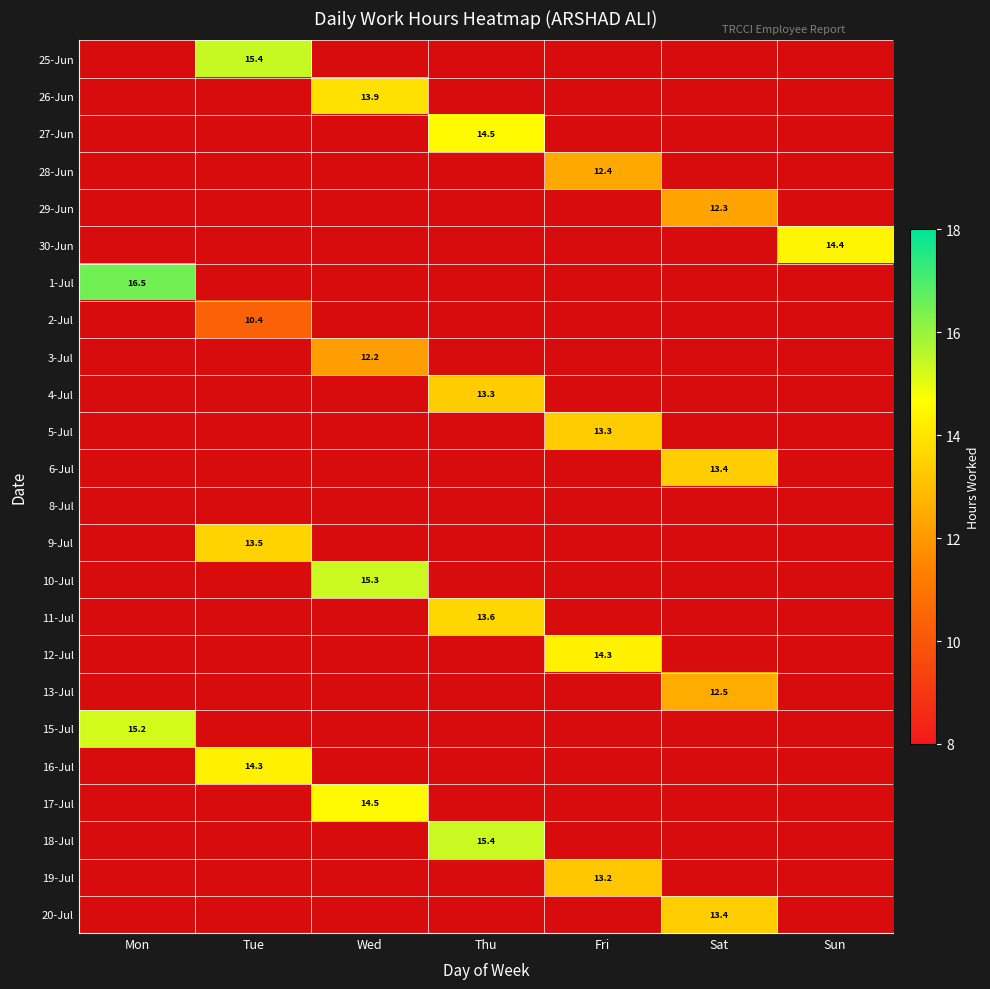

What is the greatest value displayed?

16.5